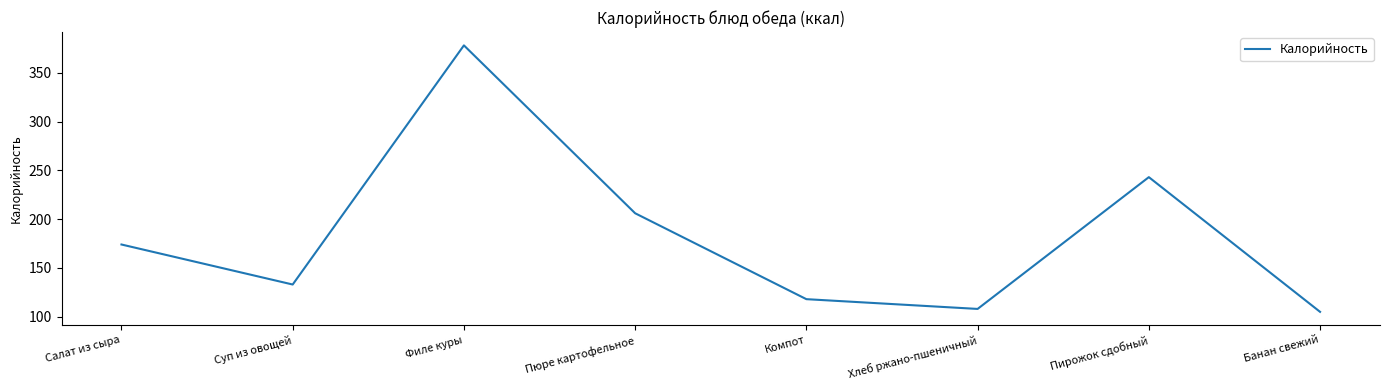

True or false: there are more than 1 points higher than both neighbors.

True